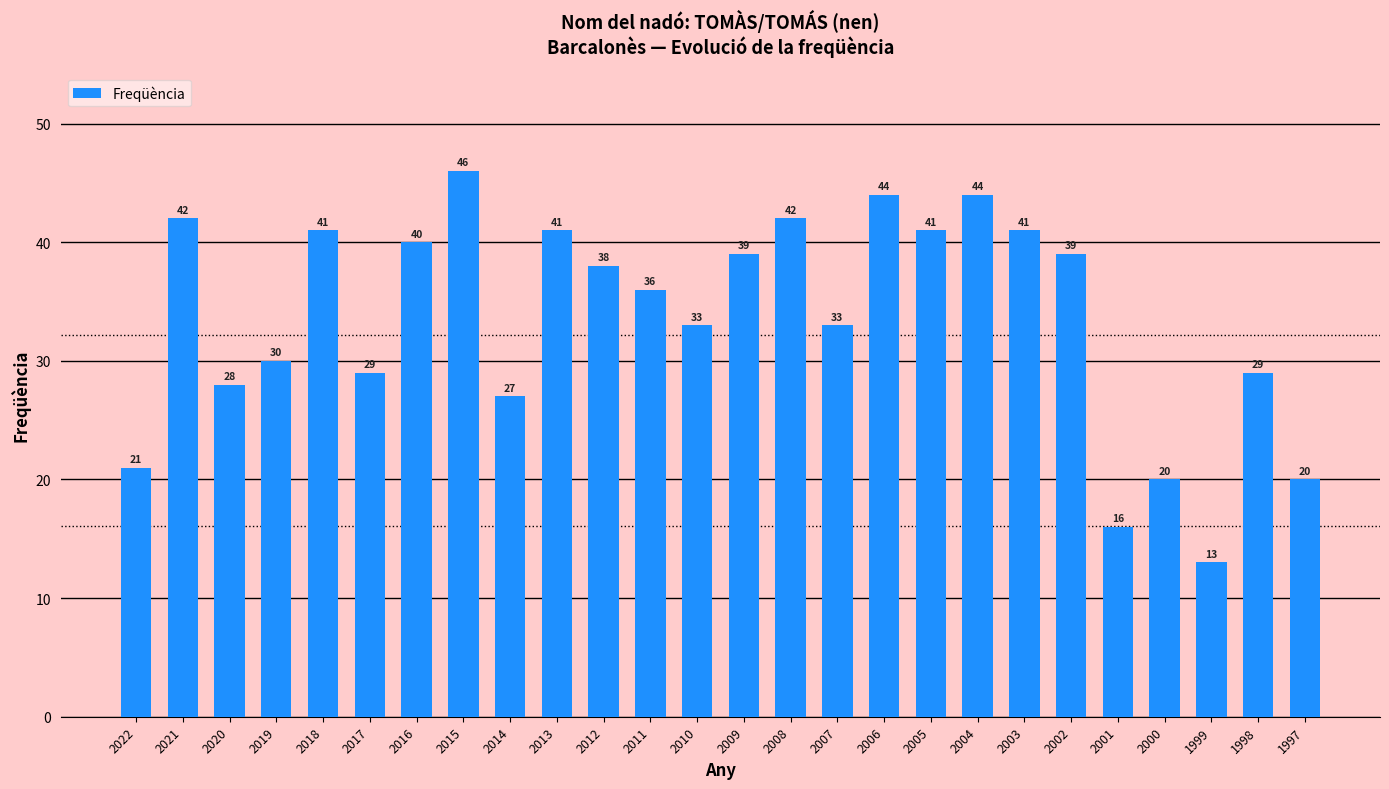

Read the value at 2003, to the nearest 10.

40